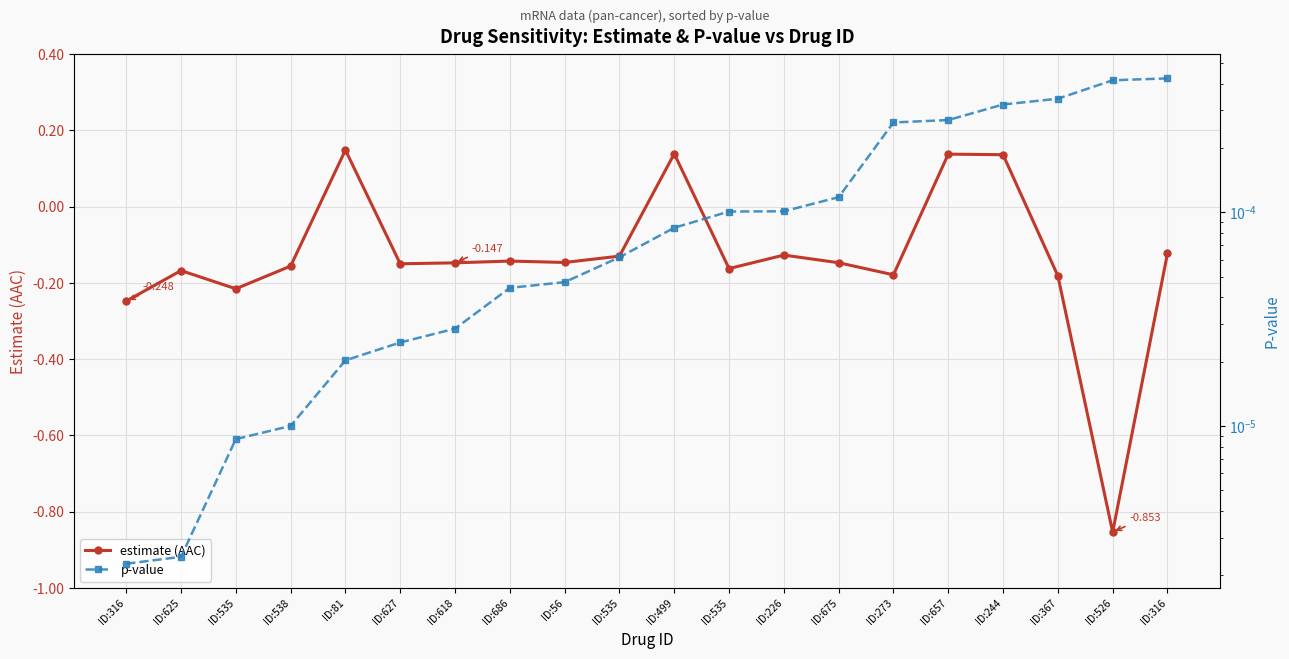

What are all the series names shown in the legend?

estimate (AAC), p-value